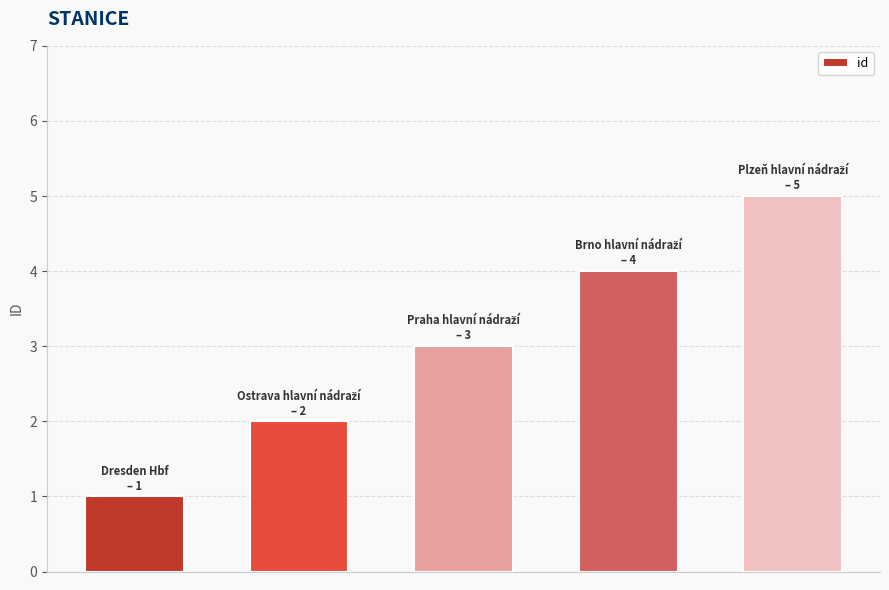

How many data points does each series have?

5